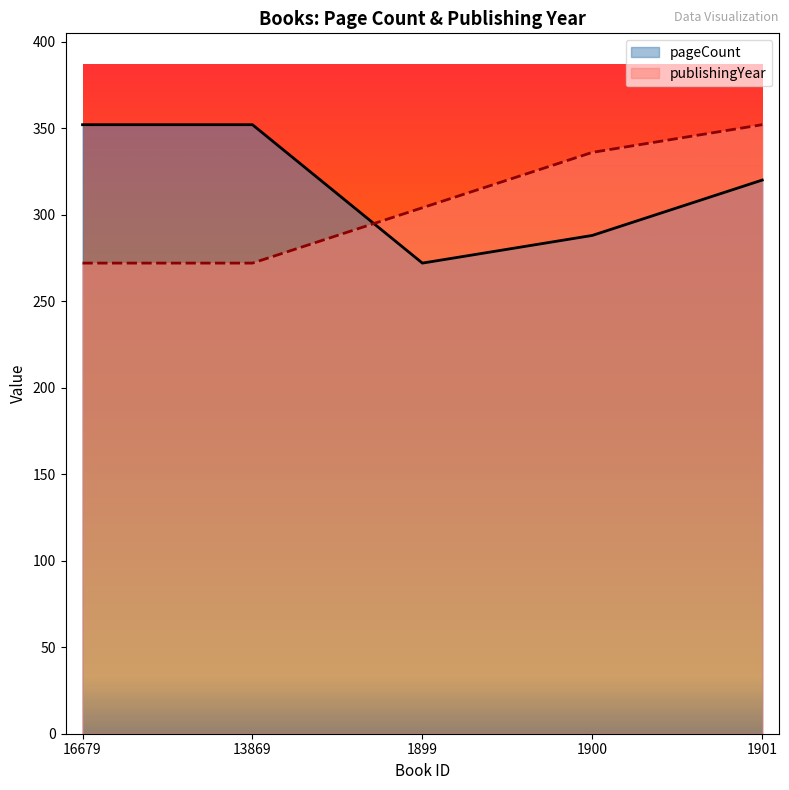

Is the value of pageCount at 1900 greater than the value of publishingYear at 1900?

No